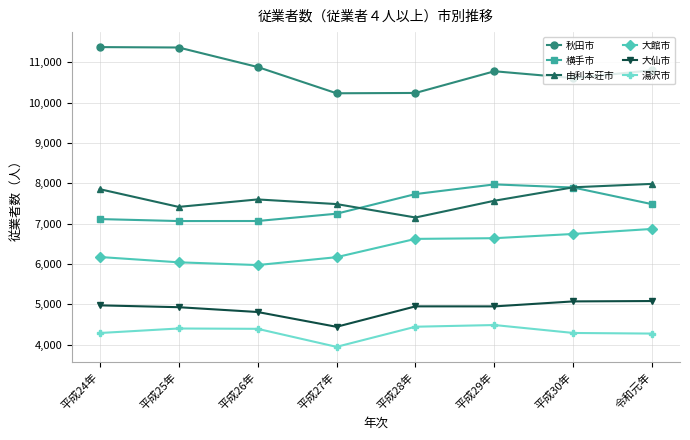

Is this an area chart (filled region under the line)?

No